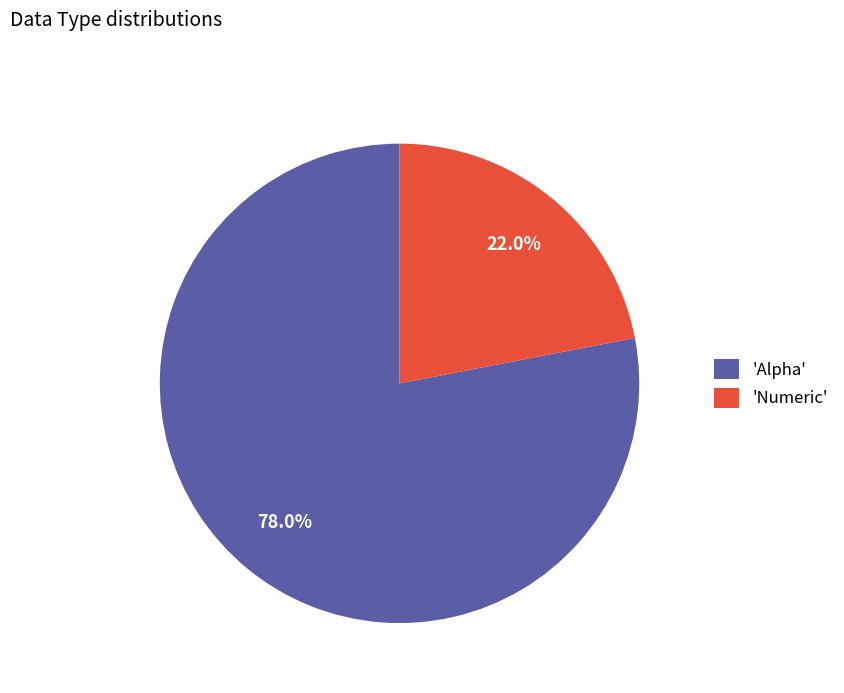

Which category has the smallest portion of the pie?

'Numeric'